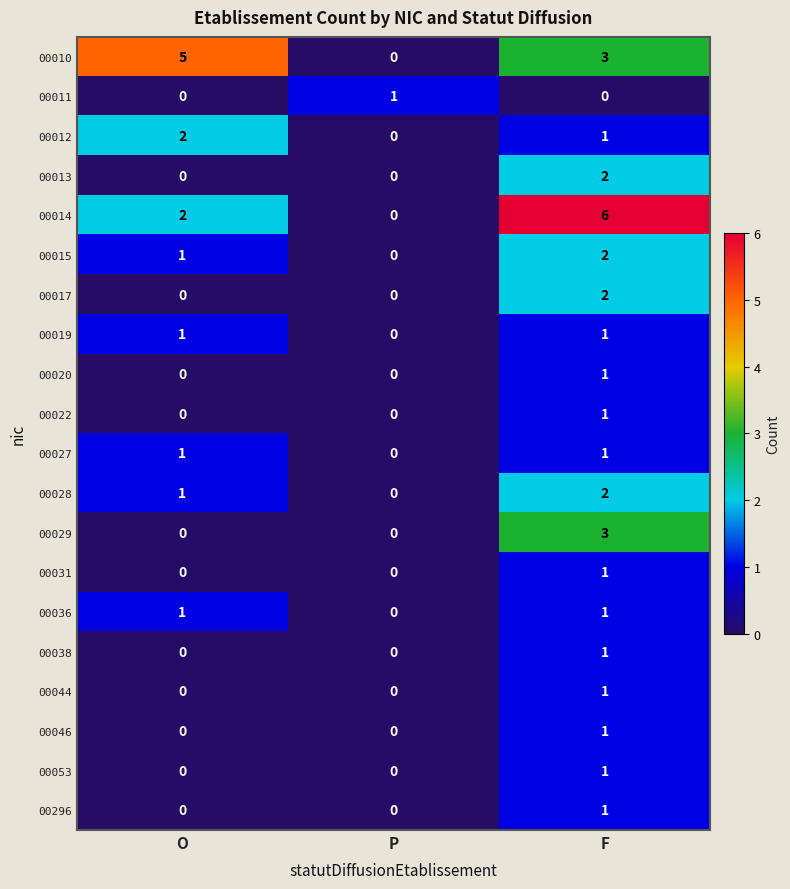

Read the 00014 value at F.

6